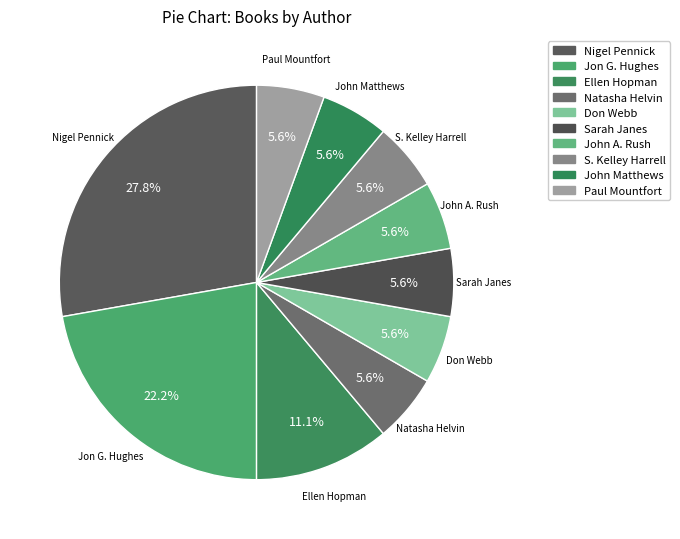

What is the largest slice in the pie chart?

Nigel Pennick